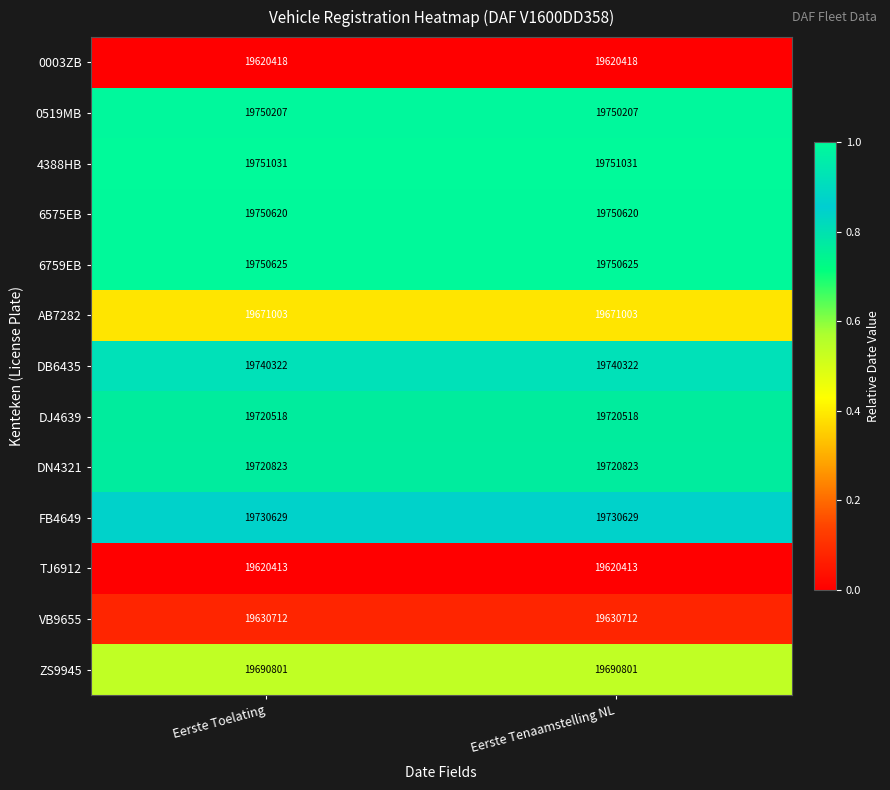

What is the maximum value for DJ4639?

19720518